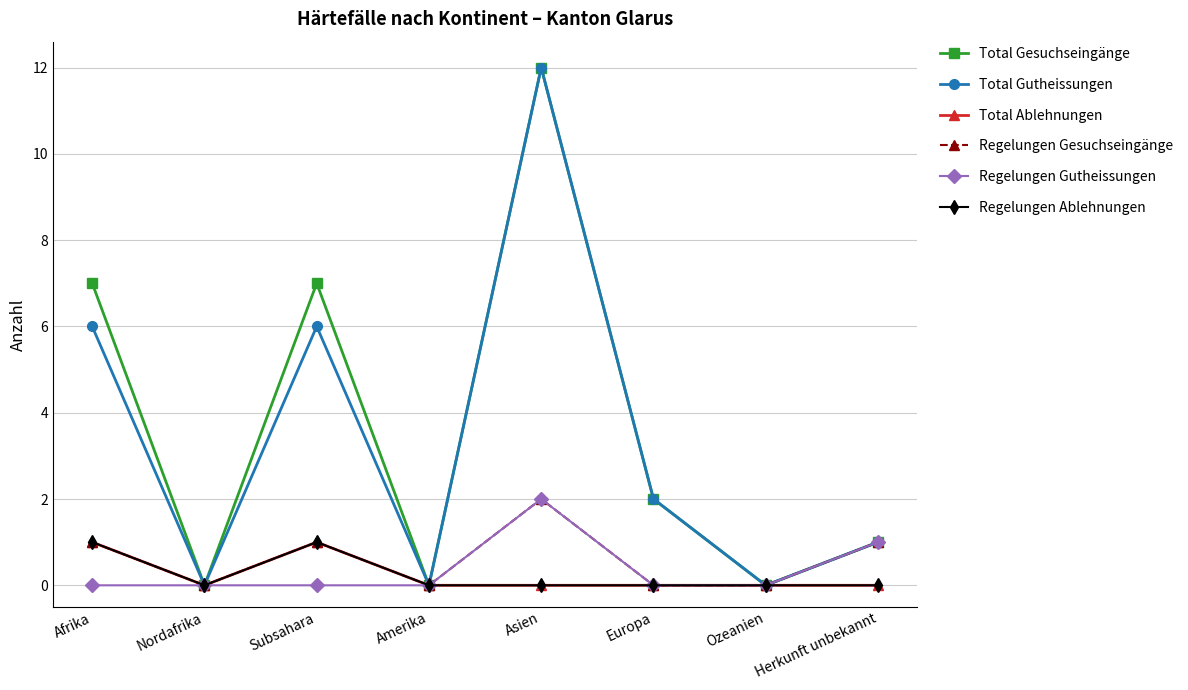

Does the chart have visible grid lines?

Yes